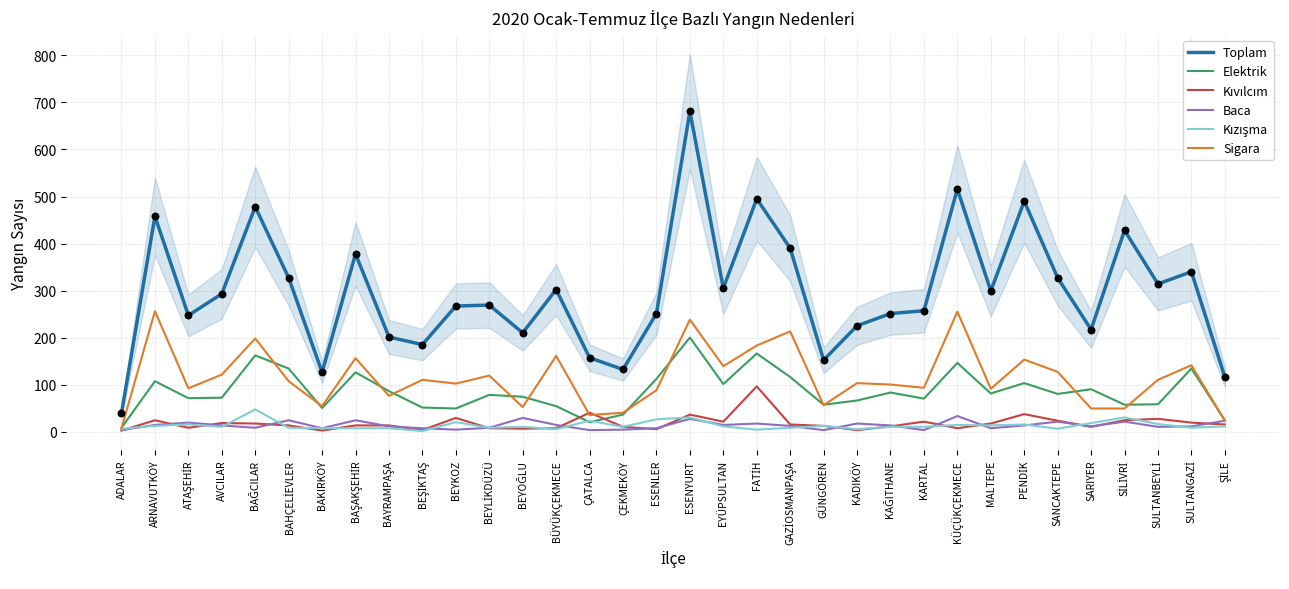

What is the total value across all series at SARIYER?

395